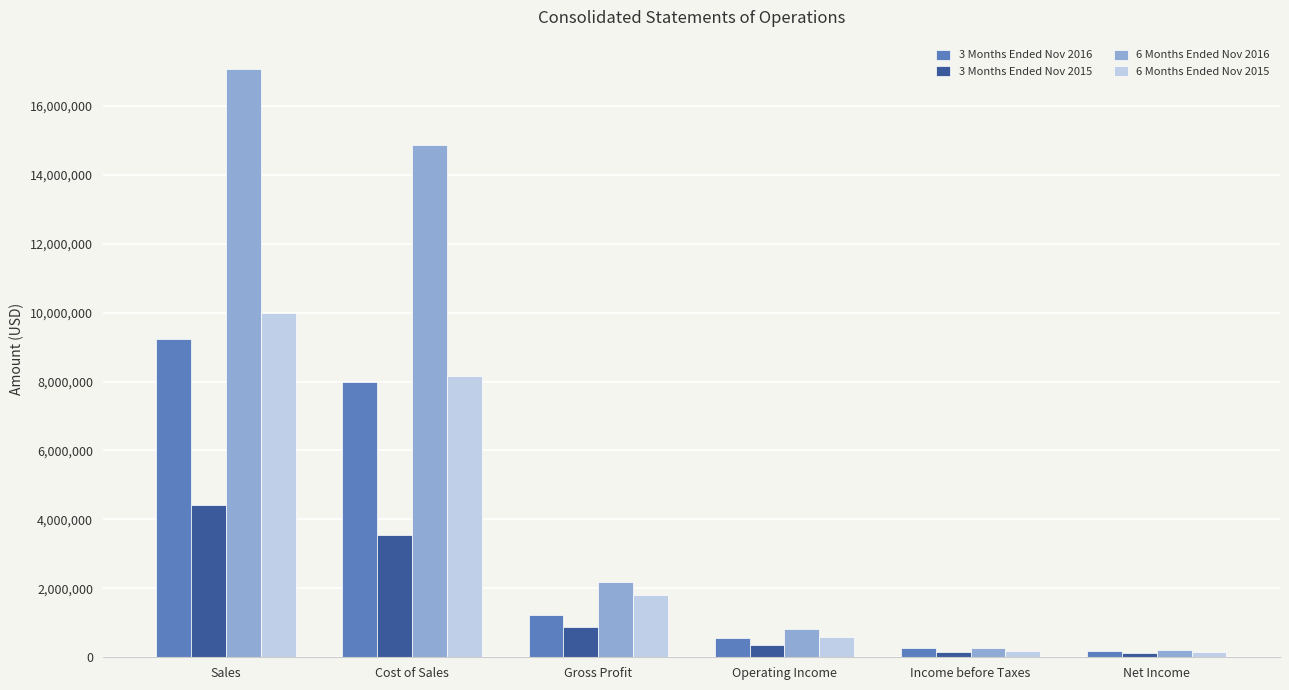

What are all the series names shown in the legend?

3 Months Ended Nov 2016, 3 Months Ended Nov 2015, 6 Months Ended Nov 2016, 6 Months Ended Nov 2015